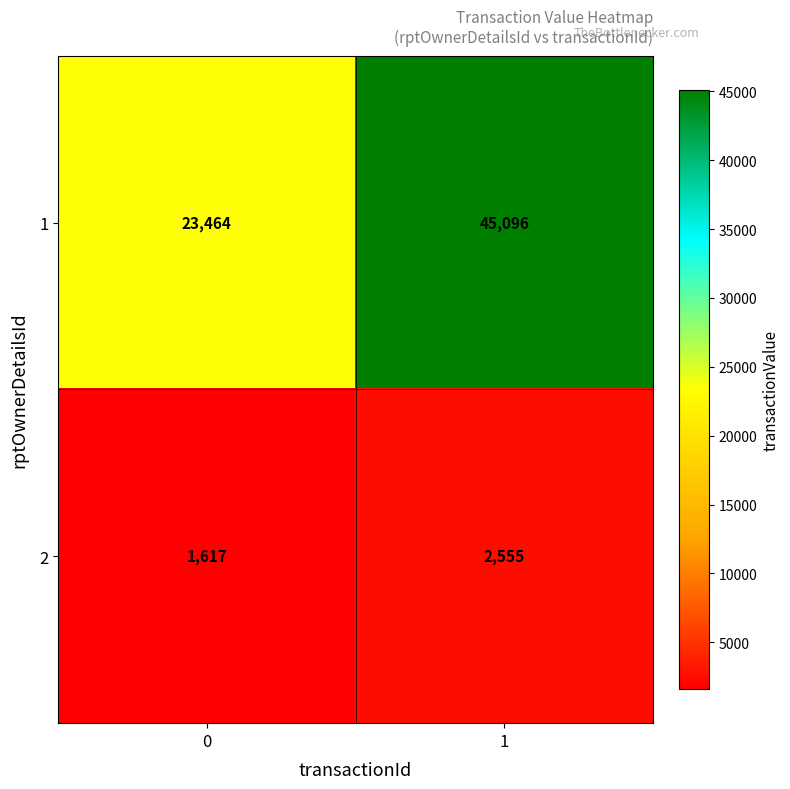

What is the difference between the highest and lowest values at 0?

21847